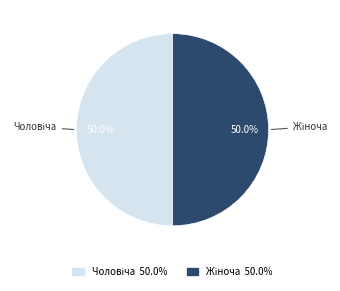

True or false: Жіноча accounts for 55% of the total.

False